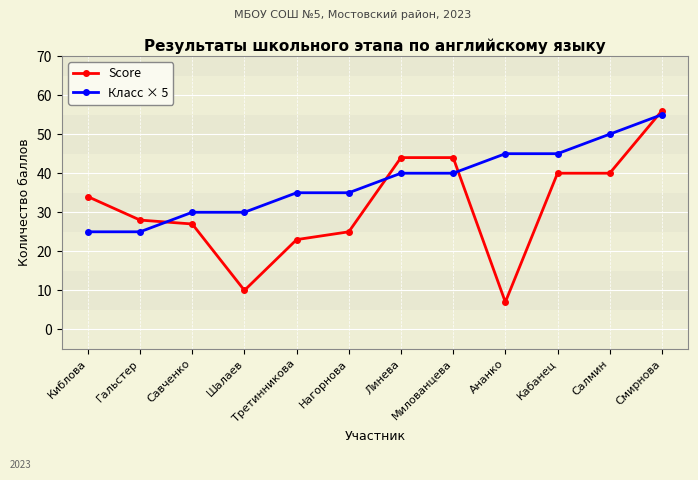

Between Гальстер and Смирнова, which series saw the biggest shift?

Класс × 5